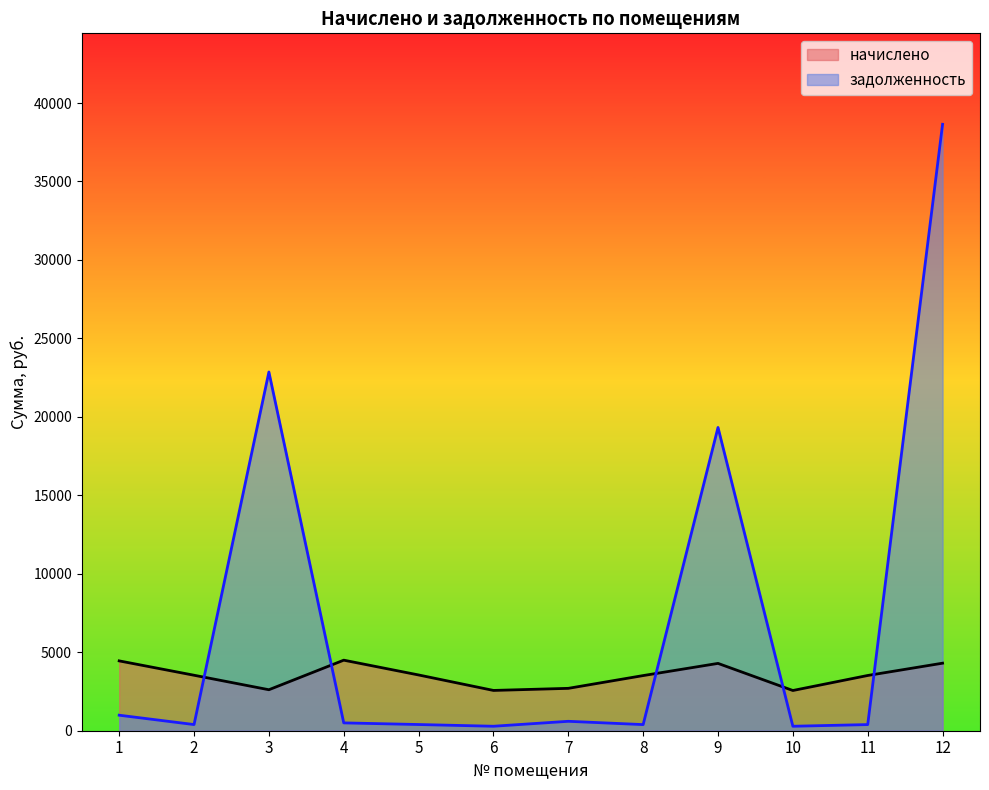

What are all the series names shown in the legend?

начислено, задолженность